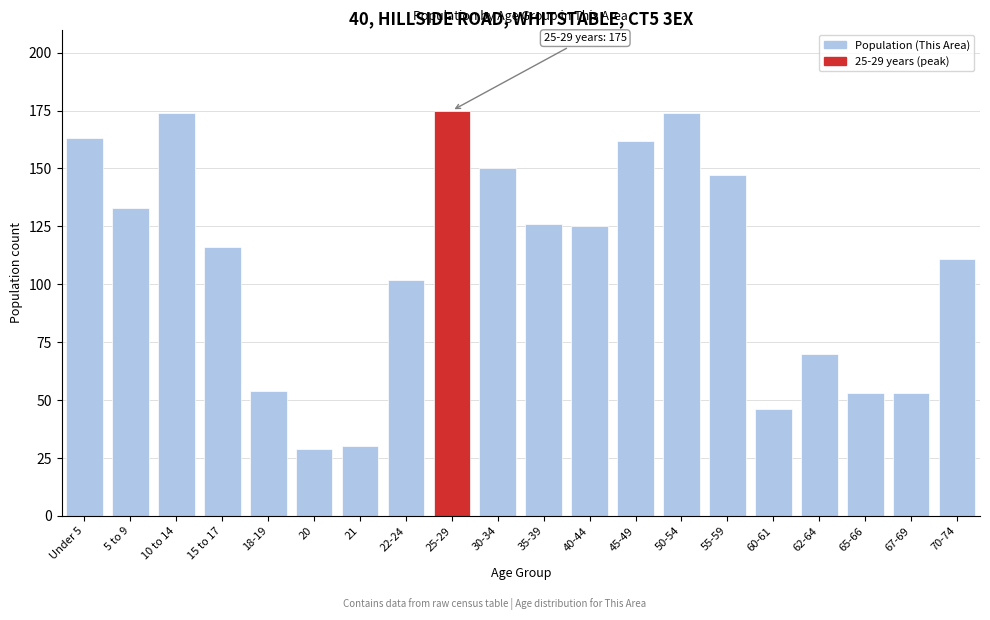

Reading left to right, transcribe all the data shown in this chart.

163	133	174	116	54	29	30	102	175	150	126	125	162	174	147	46	70	53	53	111